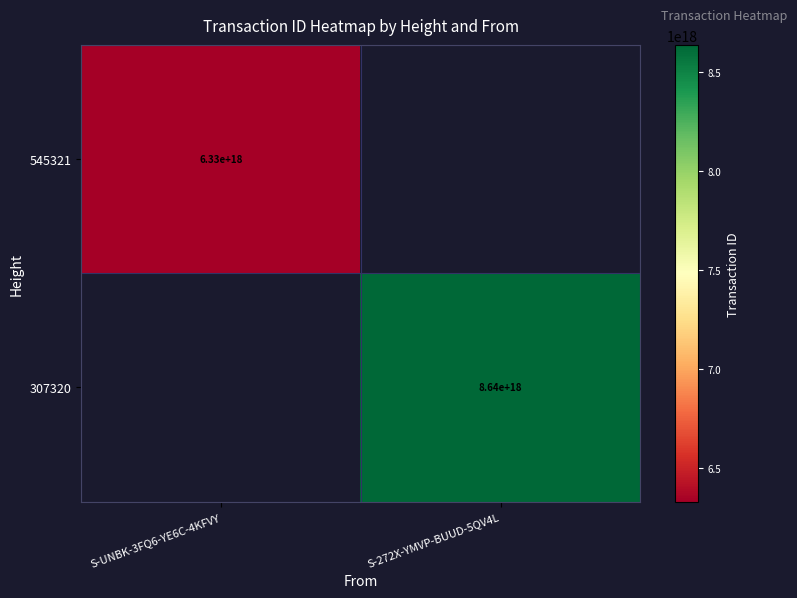

Is it true that 545321 equals 10244086030451369984 at S-UNBK-3FQ6-YE6C-4KFVY?

False